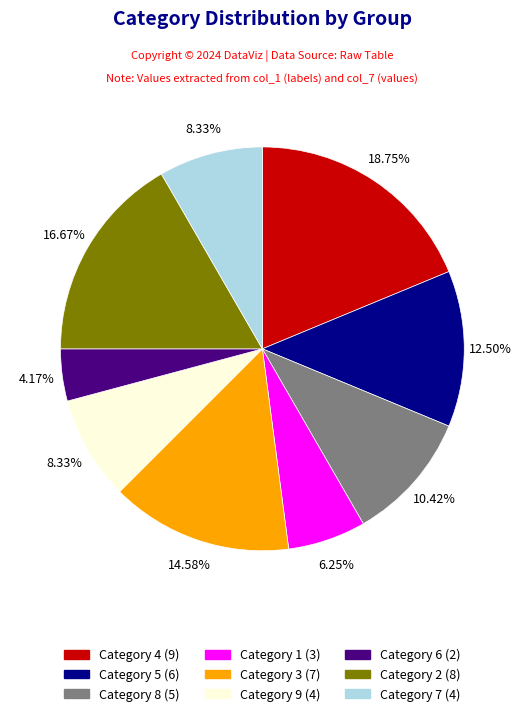

Is there a majority slice in this chart?

No